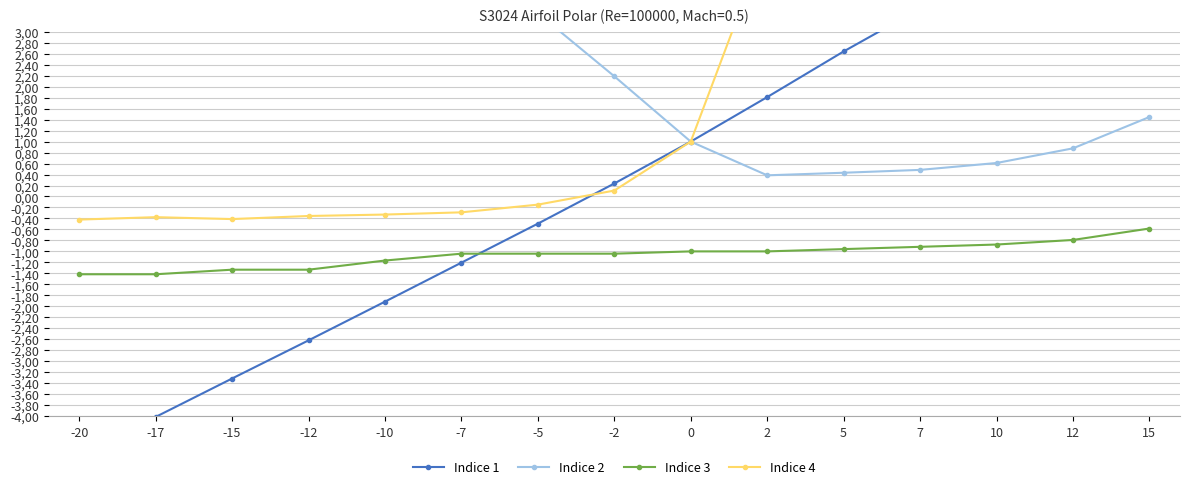

What are all the series names shown in the legend?

Indice 1, Indice 2, Indice 3, Indice 4